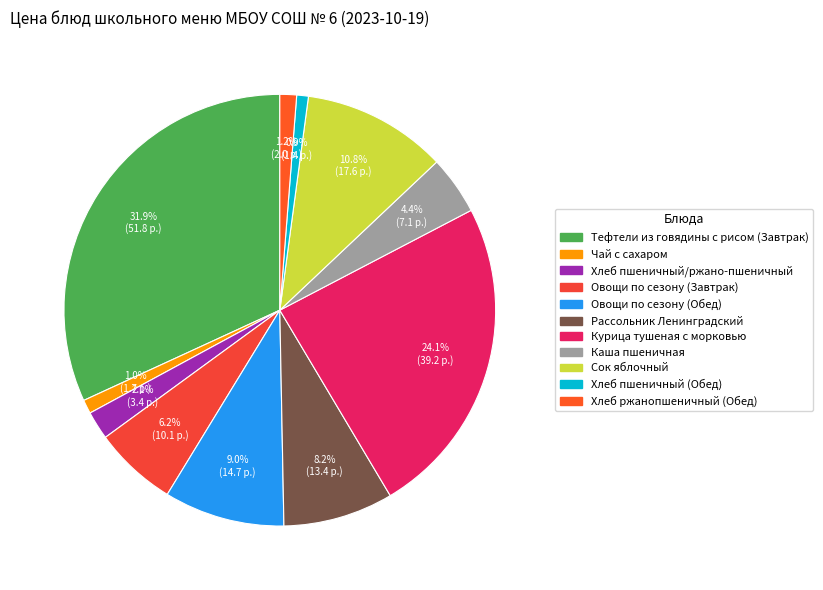

What percentage do Хлеб пшеничный (Обед) and Хлеб ржанопшеничный (Обед) together represent?

2.1%